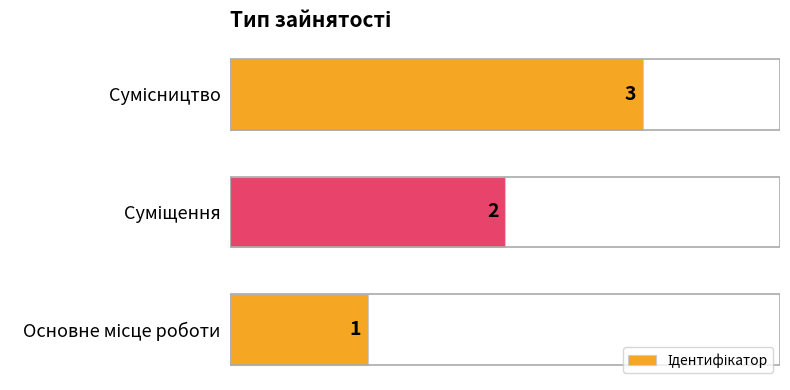

Count the values in the range 1 to 3.

3